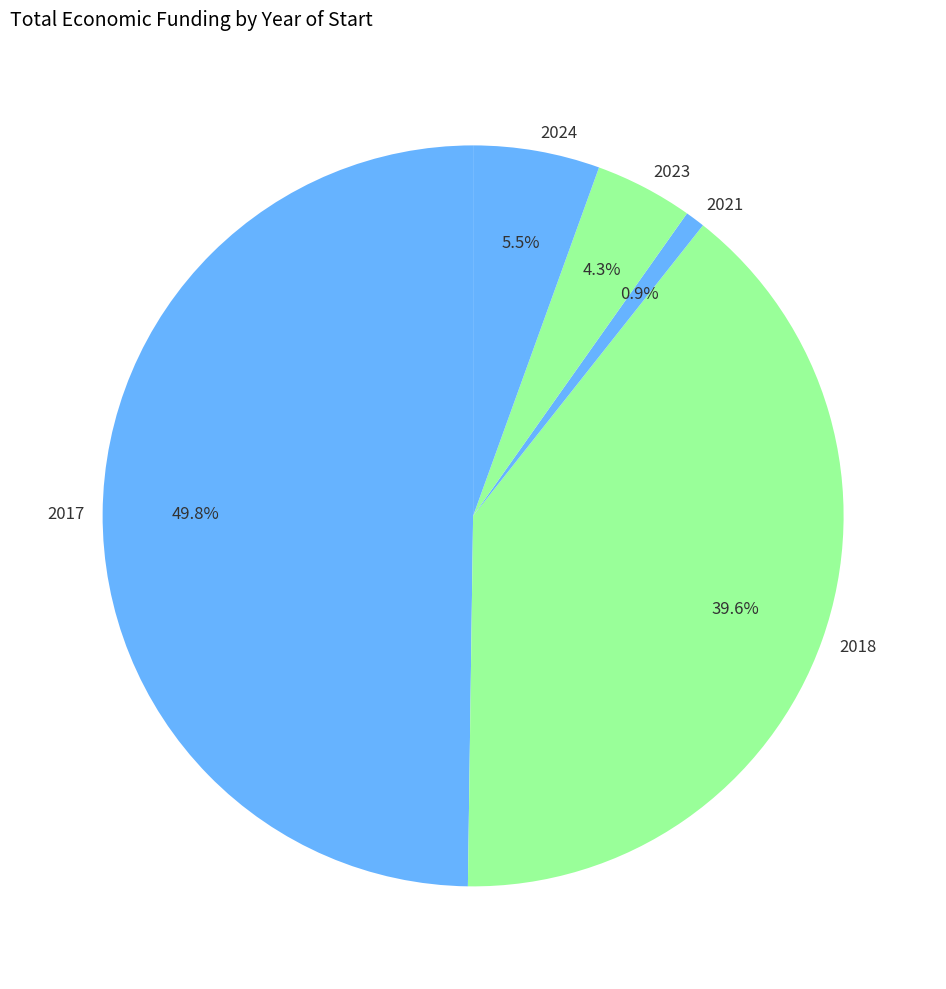

What portion of the pie excludes 2023?

95.7%